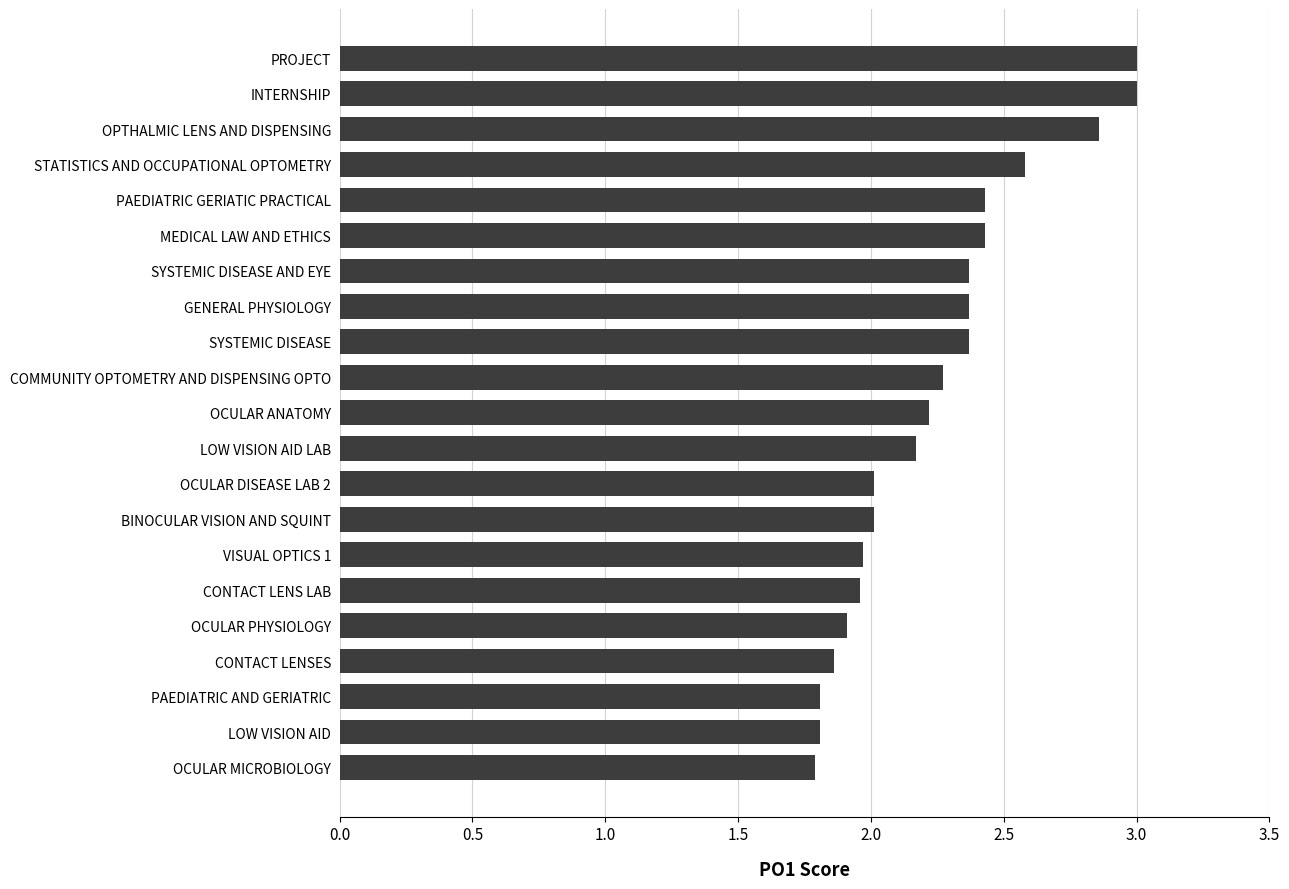

What is the sum of all values?

47.2